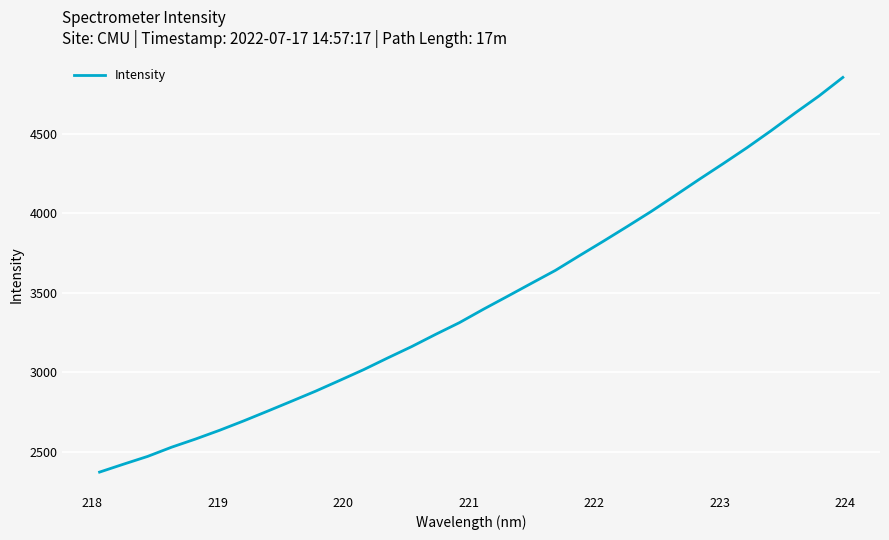

Reading left to right, what are all the values shown in this chart?

2370.4	2420.4	2469.1	2527.2	2578.7	2633.6	2692.4	2754.1	2816.6	2879.7	2947.0	3015.0	3088.3	3159.9	3236.9	3311.2	3395.5	3476.5	3558.4	3639.7	3732.2	3823.2	3916.3	4011.0	4111.3	4212.5	4311.5	4412.4	4518.8	4629.7	4737.2	4854.5